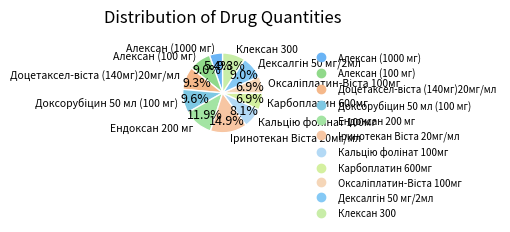

How many slices are in this pie chart?

11